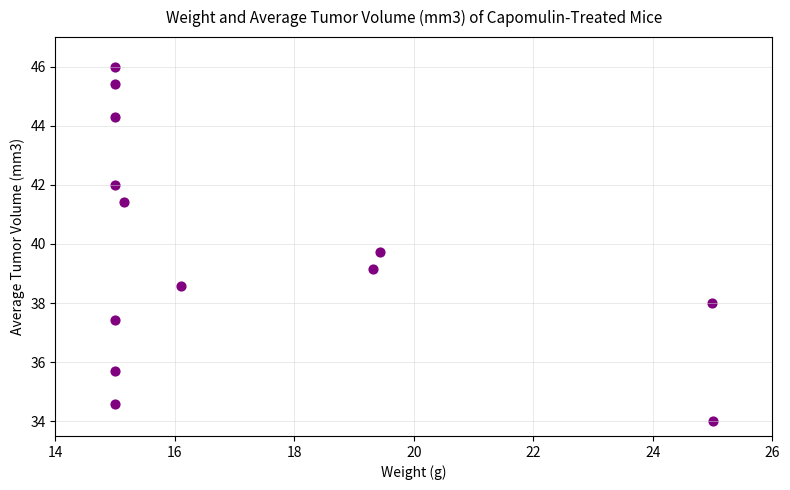

What is the range of Y values (max minus min)?

12.0